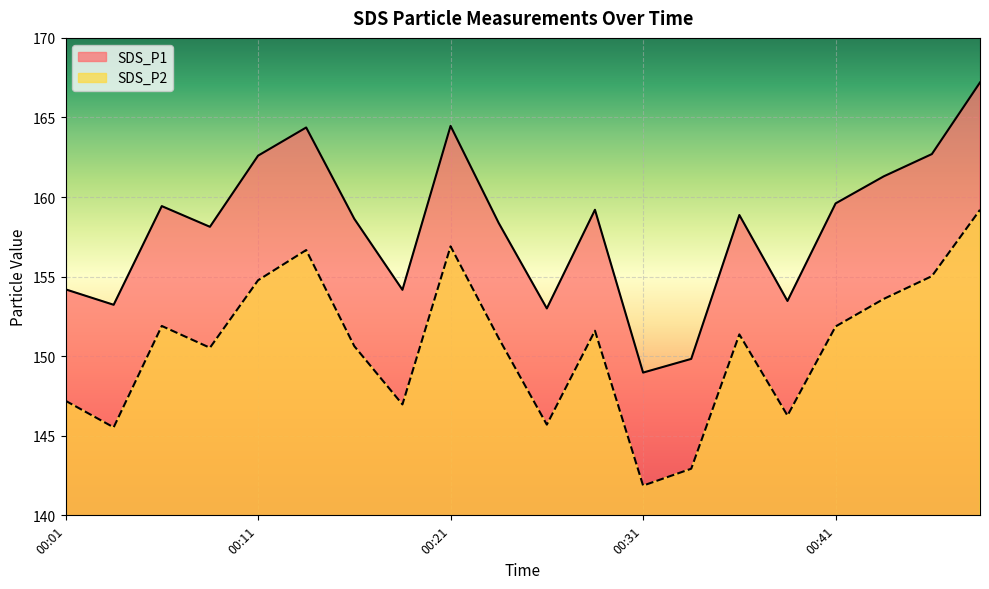

At which category is the sum across all series the highest?

00:48